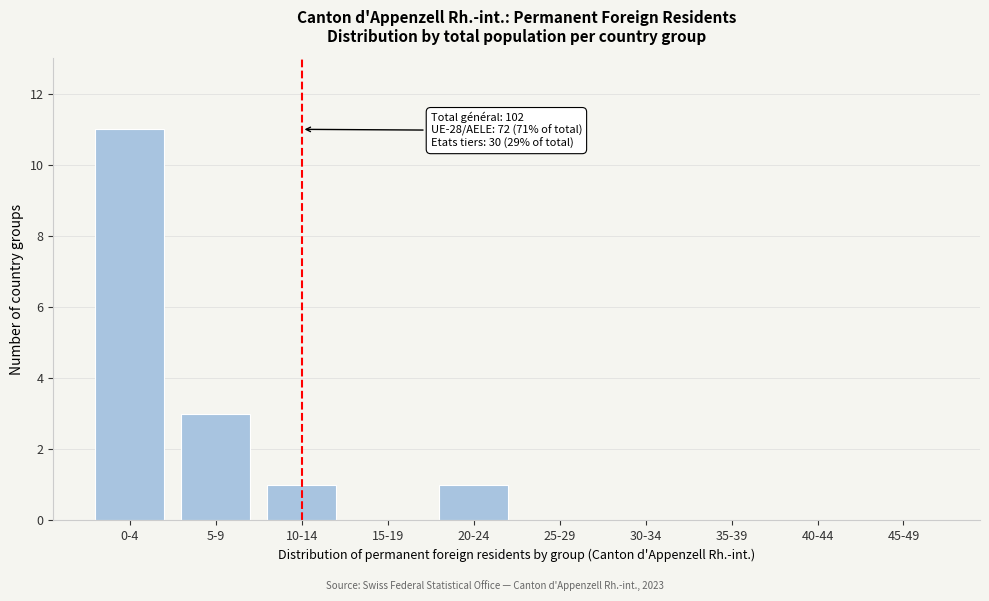

Reading left to right, what are all the values shown in this chart?

0-4=11	5-9=3	10-14=1	15-19=0	20-24=1	25-29=0	30-34=0	35-39=0	40-44=0	45-49=0